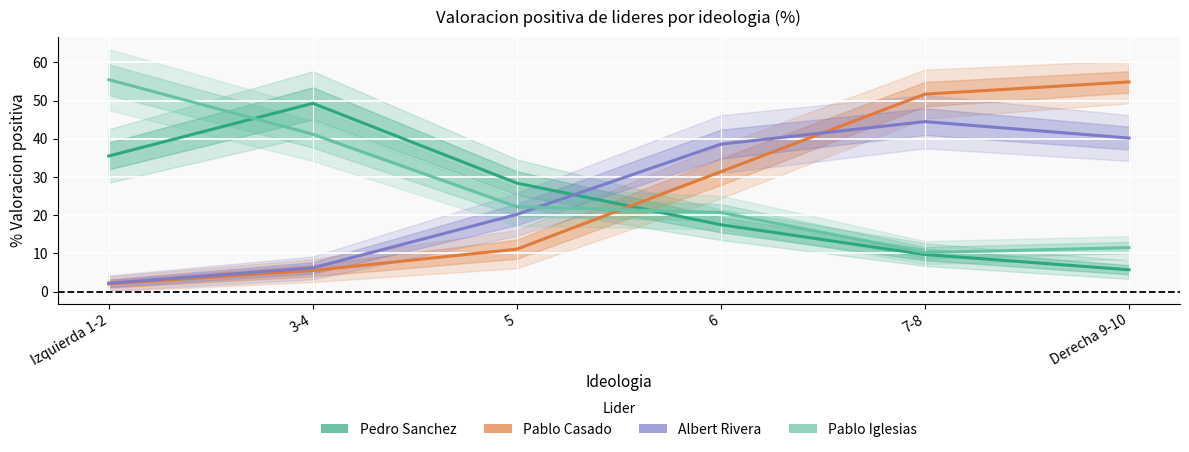

What are all the series names shown in the legend?

Pedro Sanchez, Pablo Casado, Albert Rivera, Pablo Iglesias